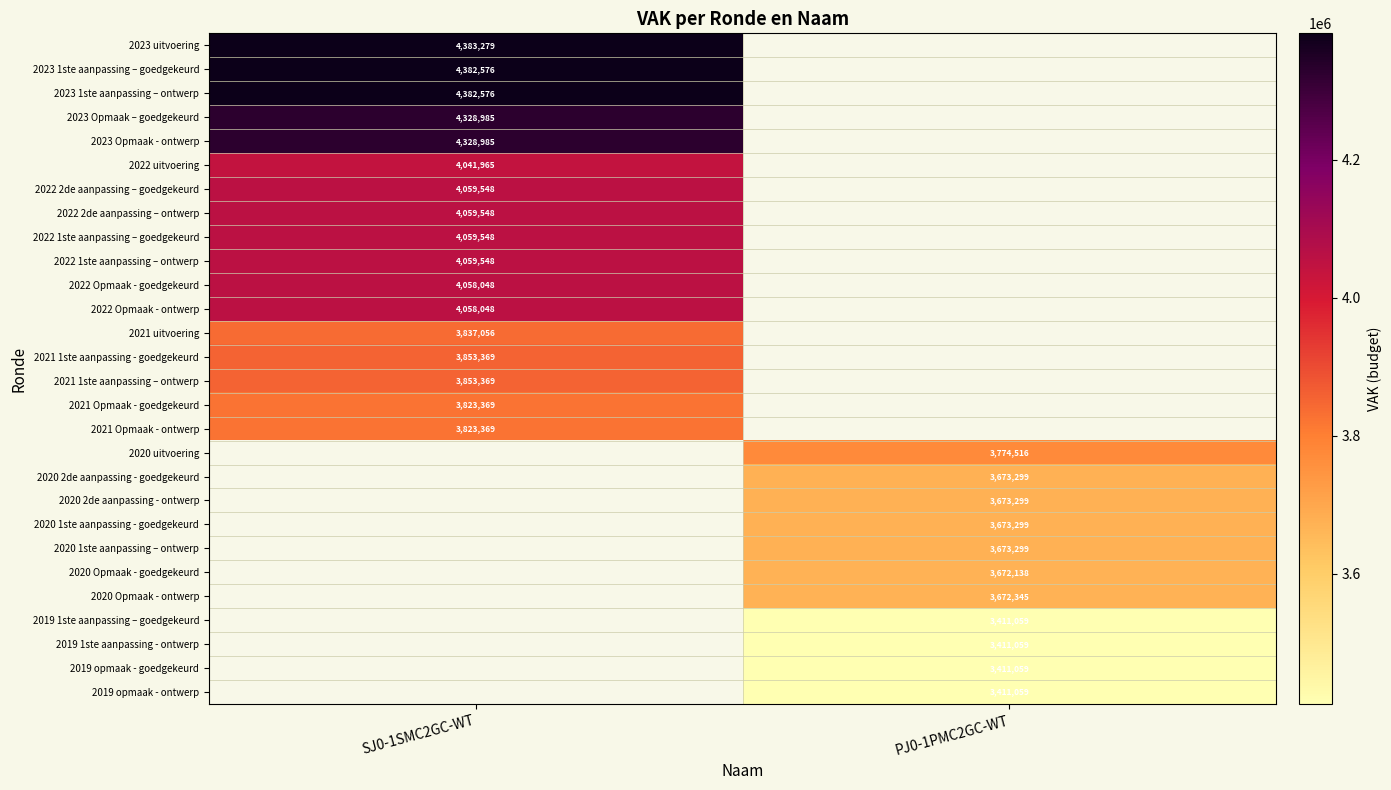

The value of 2023 uitvoering at SJ0-1SMC2GC-WT is 4383279. True or false?

True